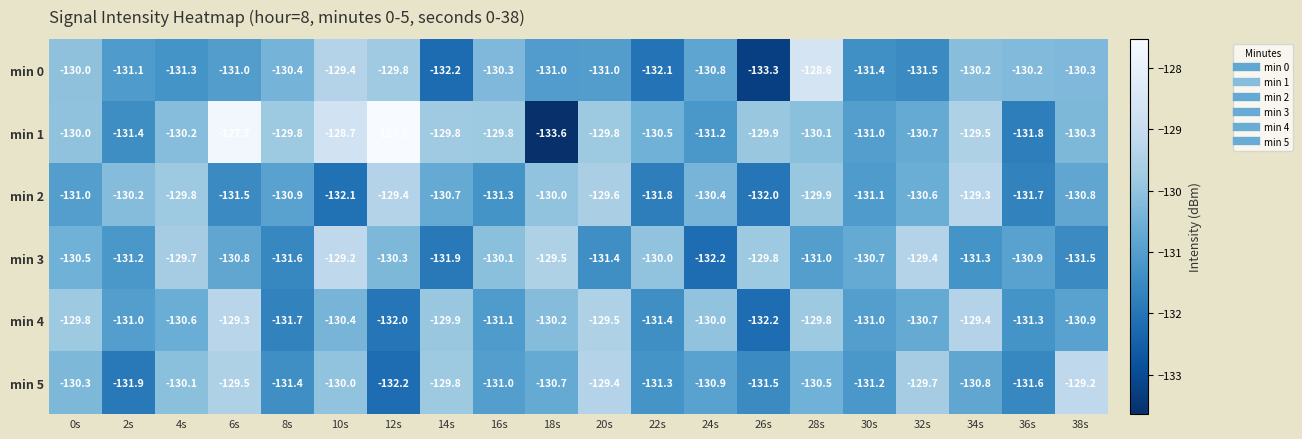

Is it true that min 3 equals -77.1 at 30s?

False